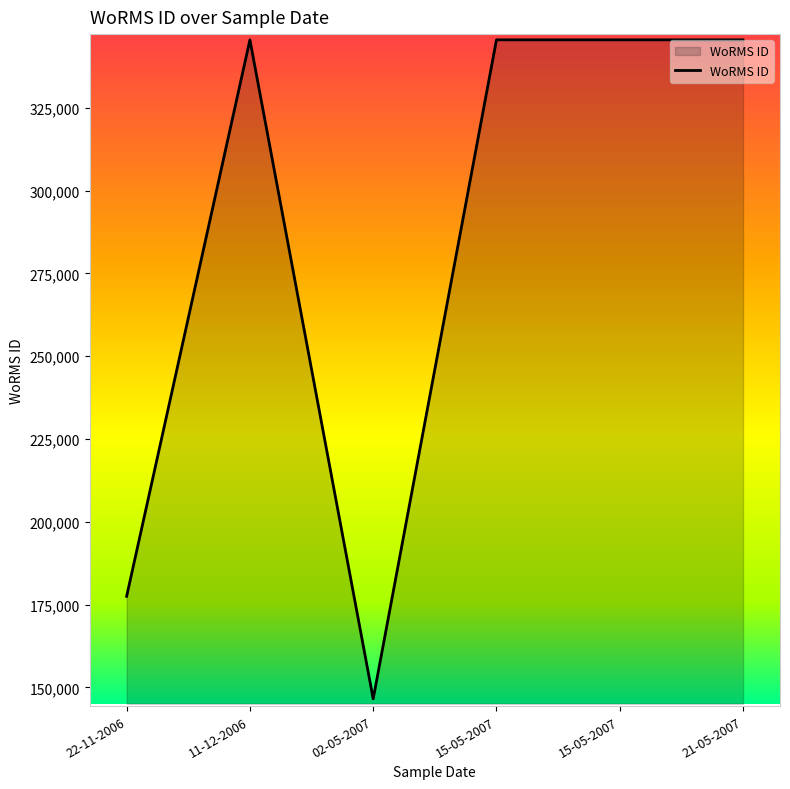

How many lines are shown in the chart?

1